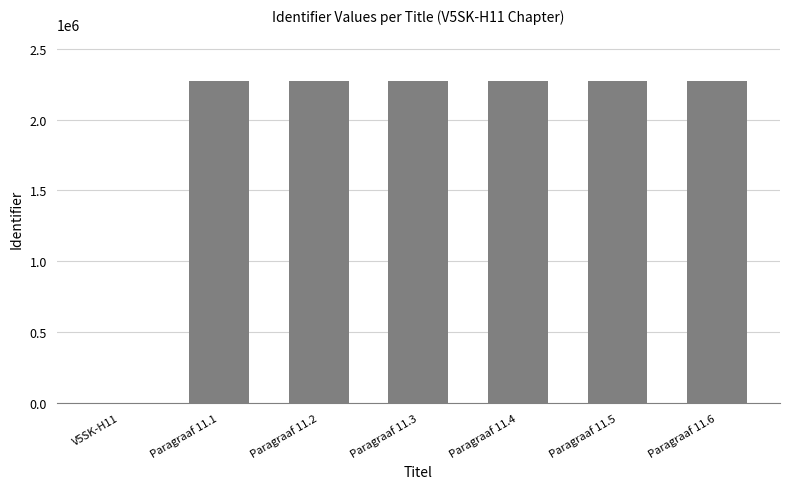

Are the bars horizontal?

No